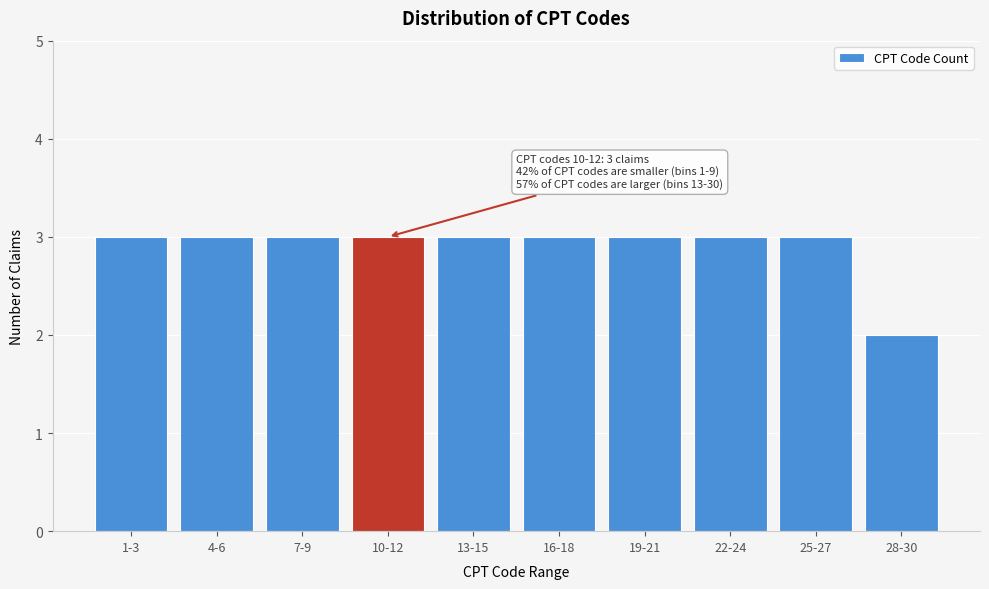

Reading right to left, what are all the values shown in this chart?

28-30=2	25-27=3	22-24=3	19-21=3	16-18=3	13-15=3	10-12=3	7-9=3	4-6=3	1-3=3